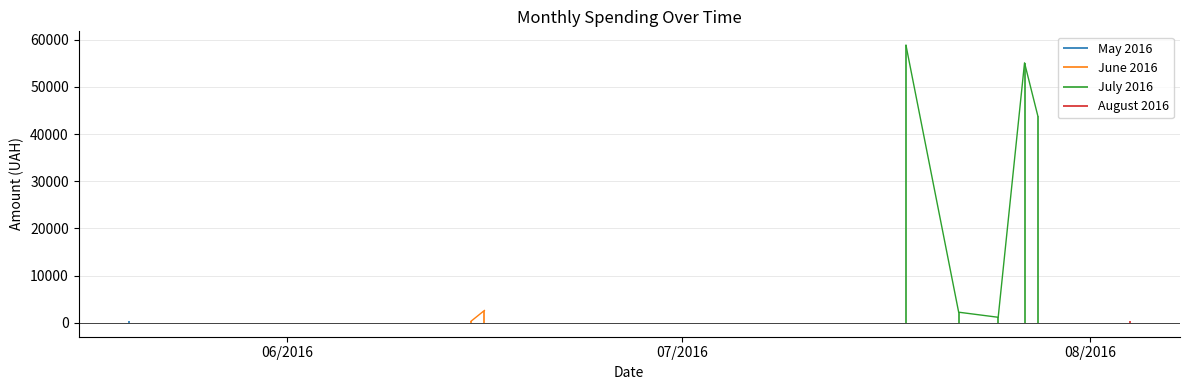

Rank the categories by value from highest to lowest.

1, 33, 20, 35, 32, 34, 27, 6, 23, 21, 37, 10, 15, 31, 22, 36, 2, 13, 3, 30, 14, 29, 25, 12, 26, 4, 8, 11, 24, 19, 28, 38, 0, 39, 5, 9, 16, 18, 17, 7